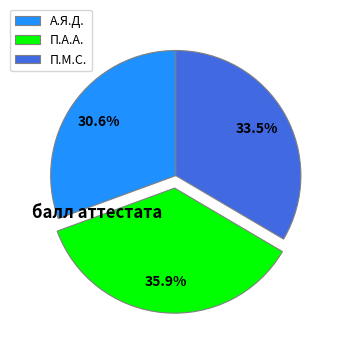

What is the largest slice in the pie chart?

П.А.А.